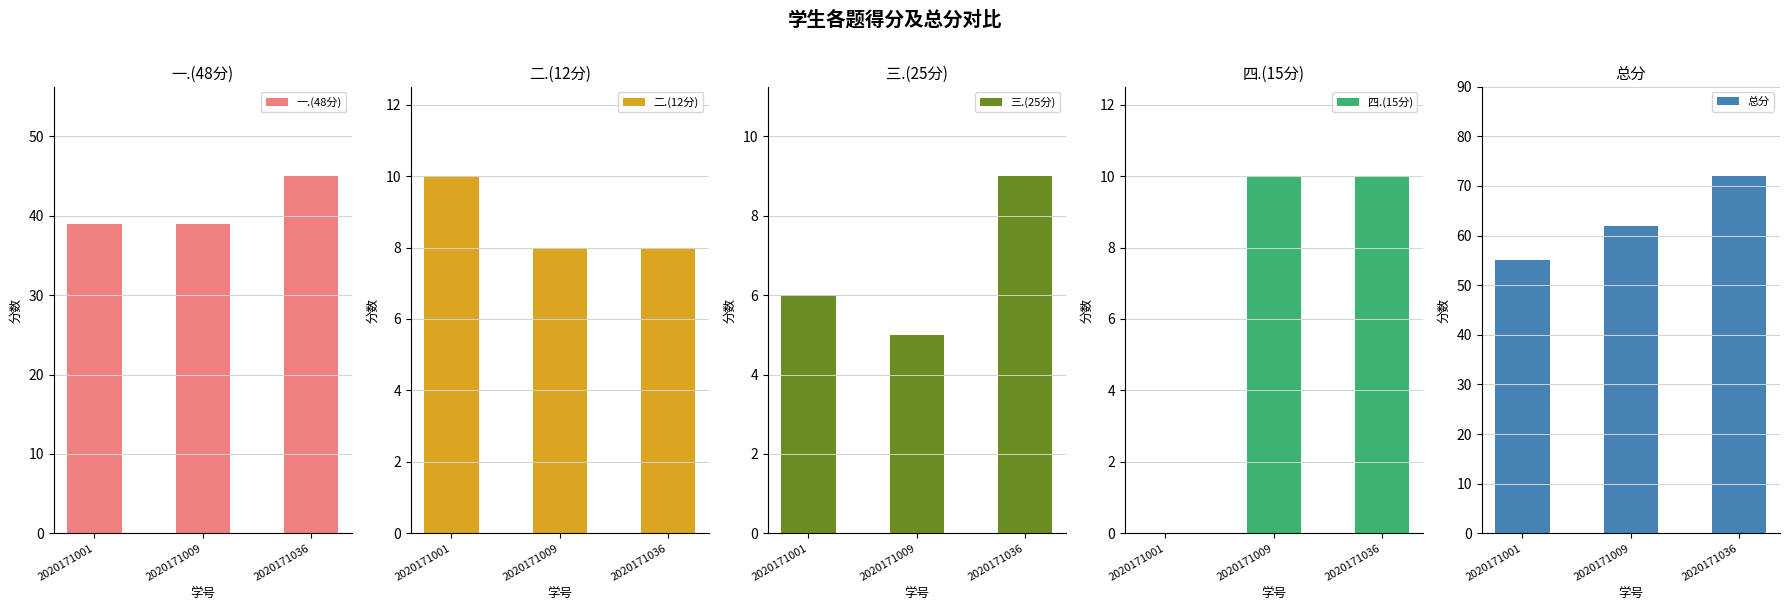

What is the total value across all series at 2020171001?

110